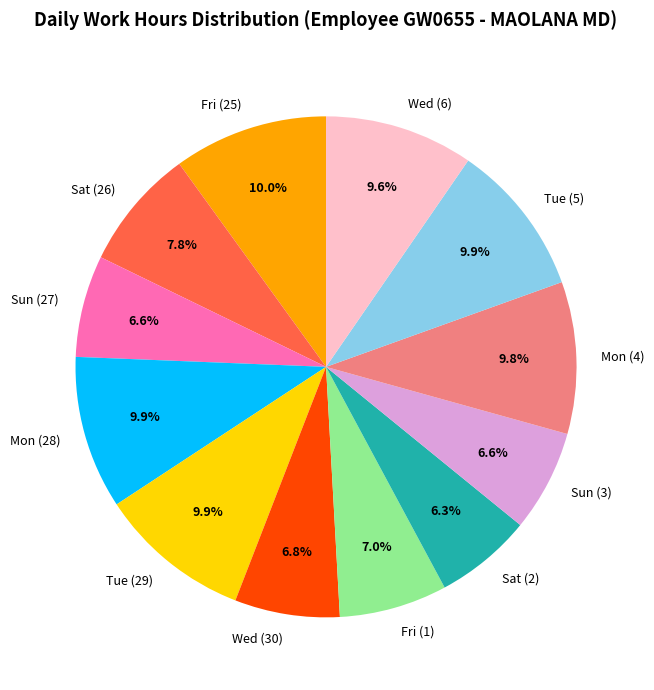

True or false: Wed (6) accounts for 5% of the total.

False